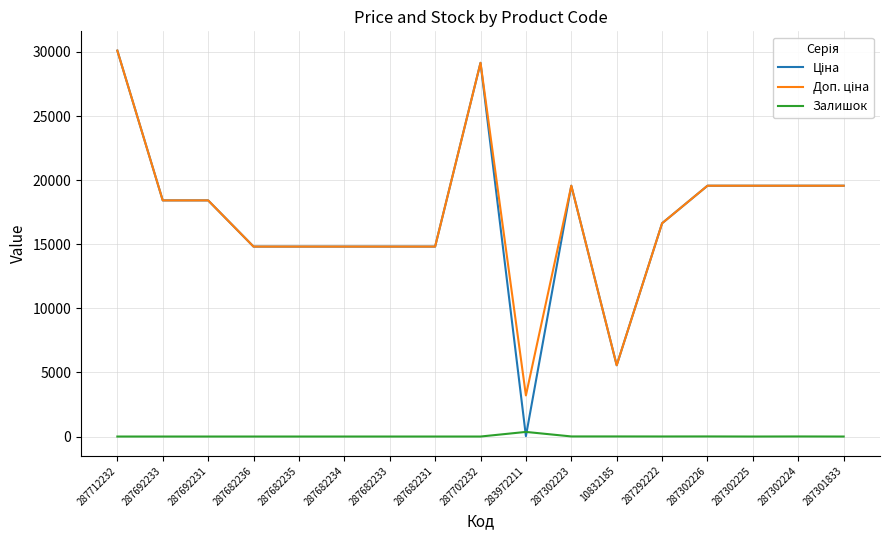

What is the spread (max minus min) of values at 287682231?

14817.6